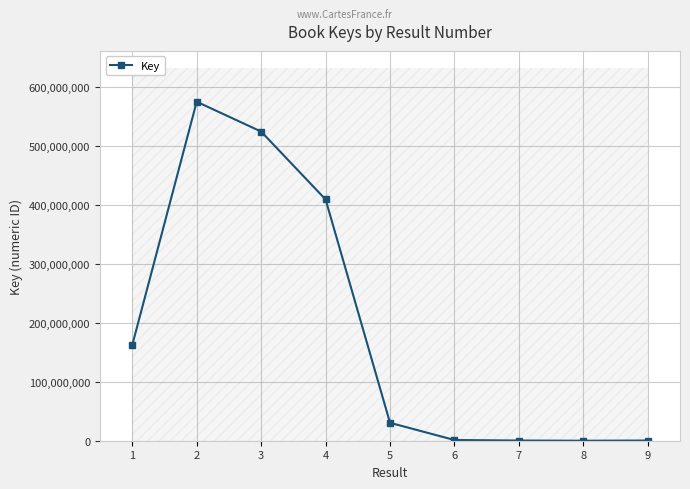

What is the sum of all values?

1704816138